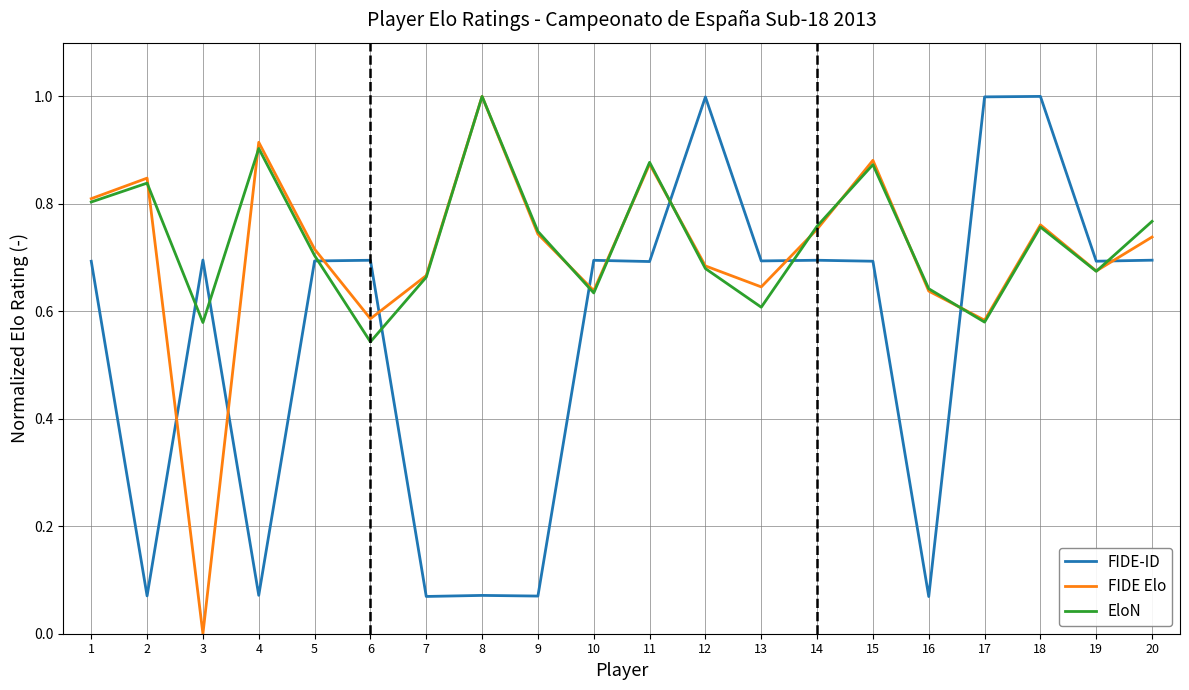

Which label corresponds to the smallest value in the chart?

3